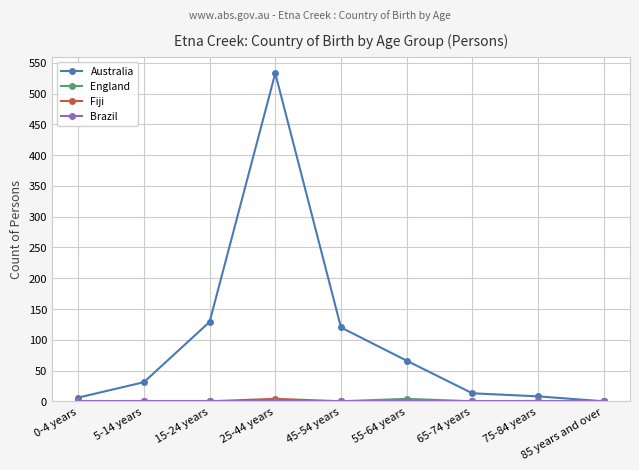

At which category is the sum across all series the highest?

25-44 years